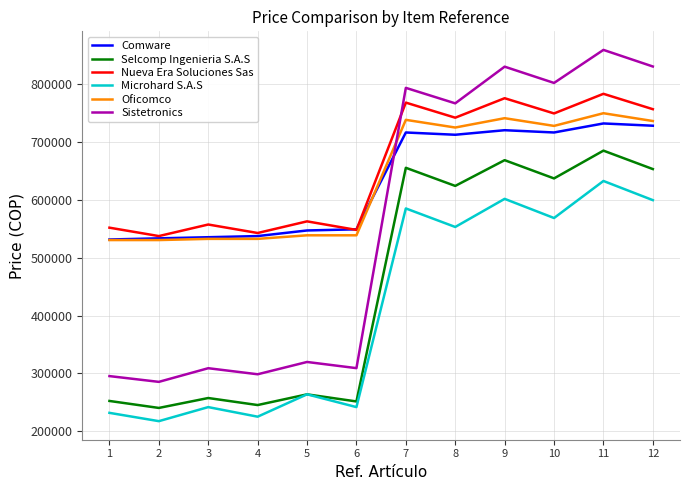

Is the value of Selcomp Ingenieria S.A.S at 2 greater than the value of Oficomco at 2?

No